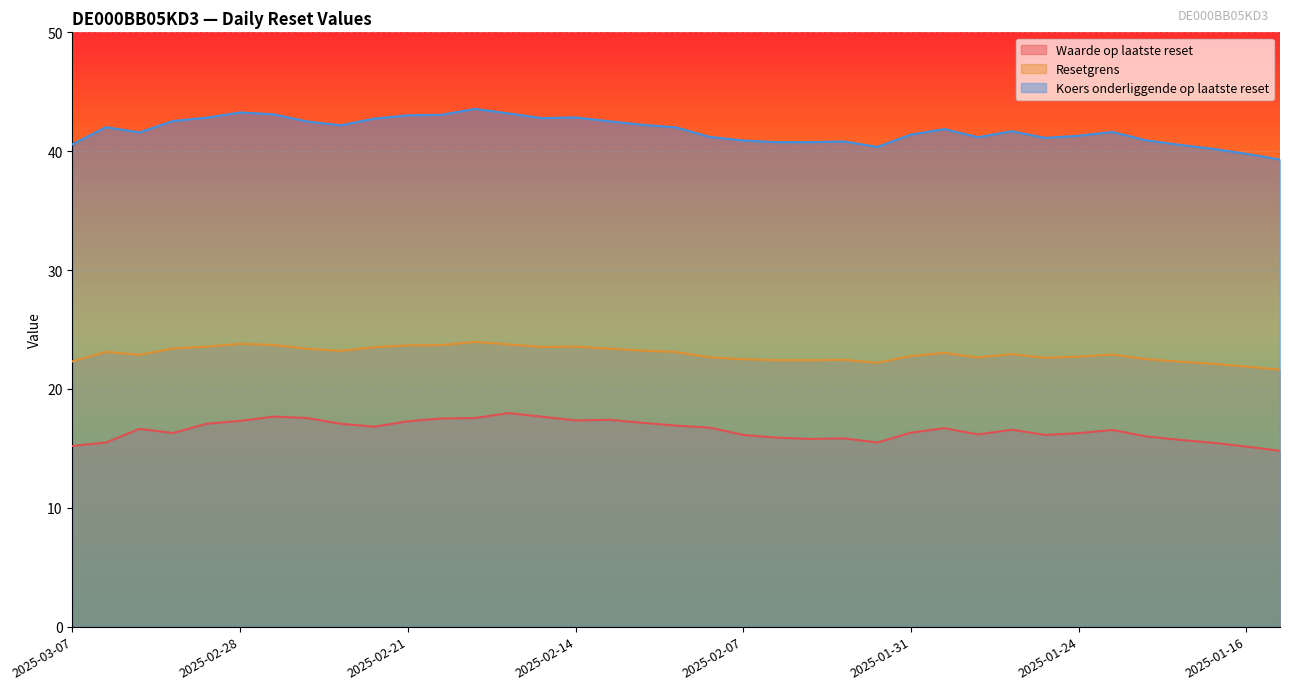

What is the label of the 31st point from the left?

2025-01-24